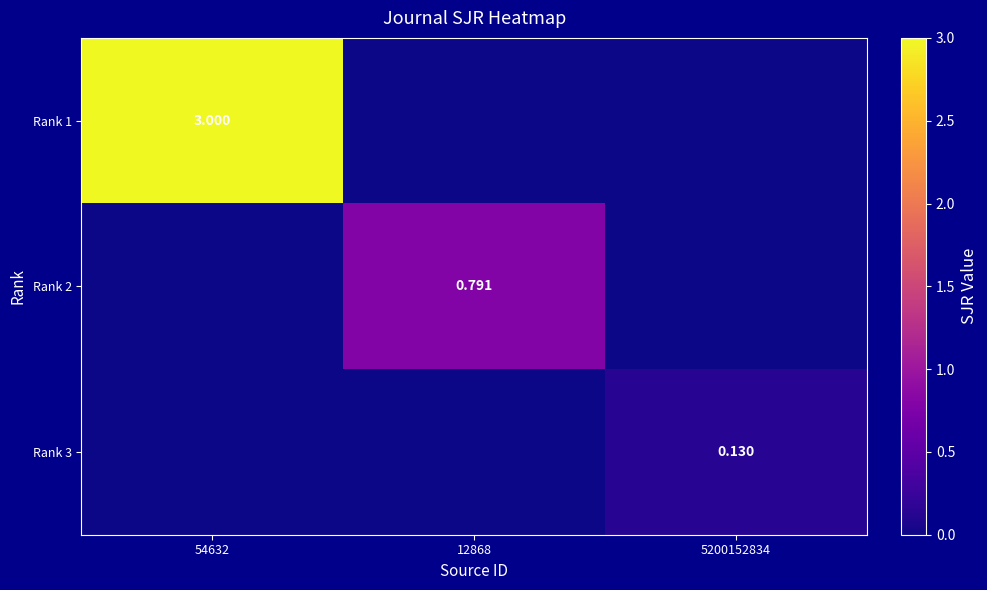

Which has a higher value, 54632 or 12868?

54632